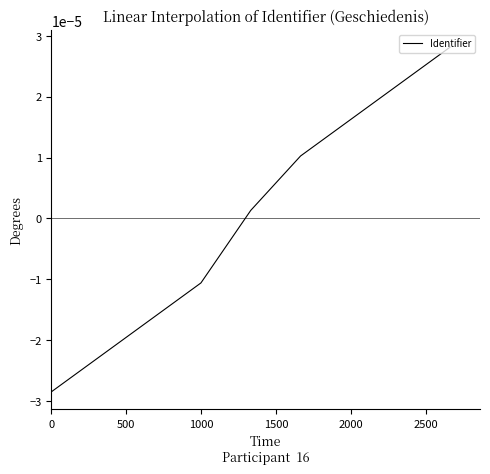

True or false: the data has more than 2 interior local peaks.

False